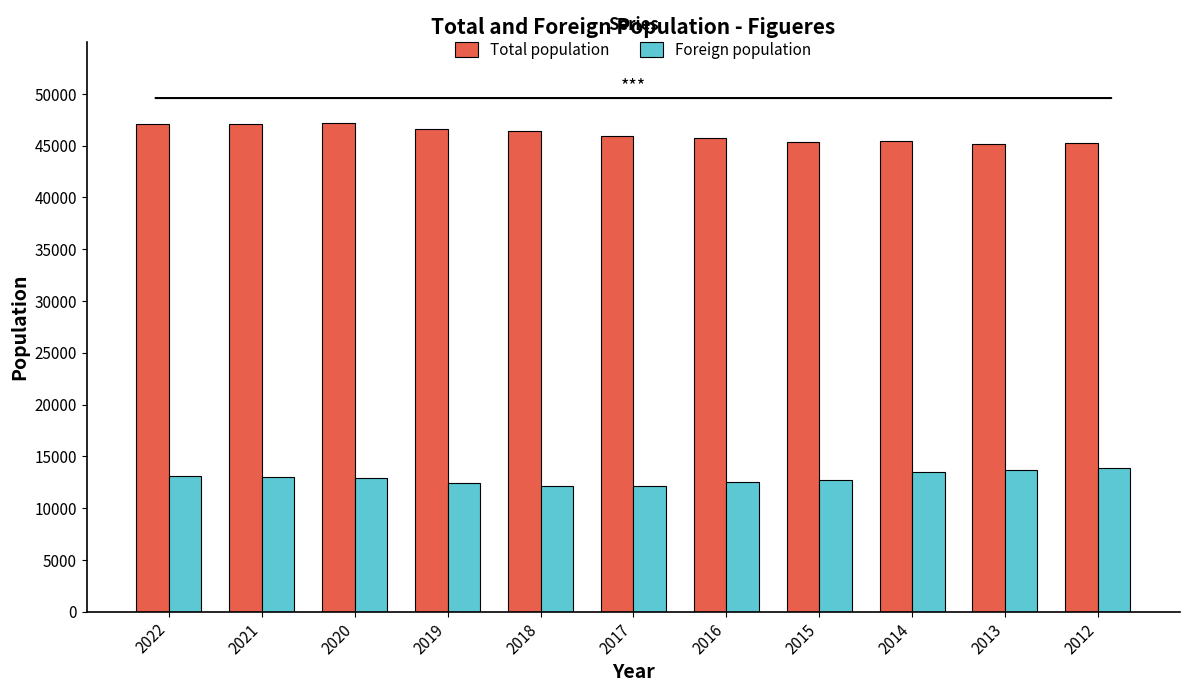

What is the spread (max minus min) of values at 2016?

33168